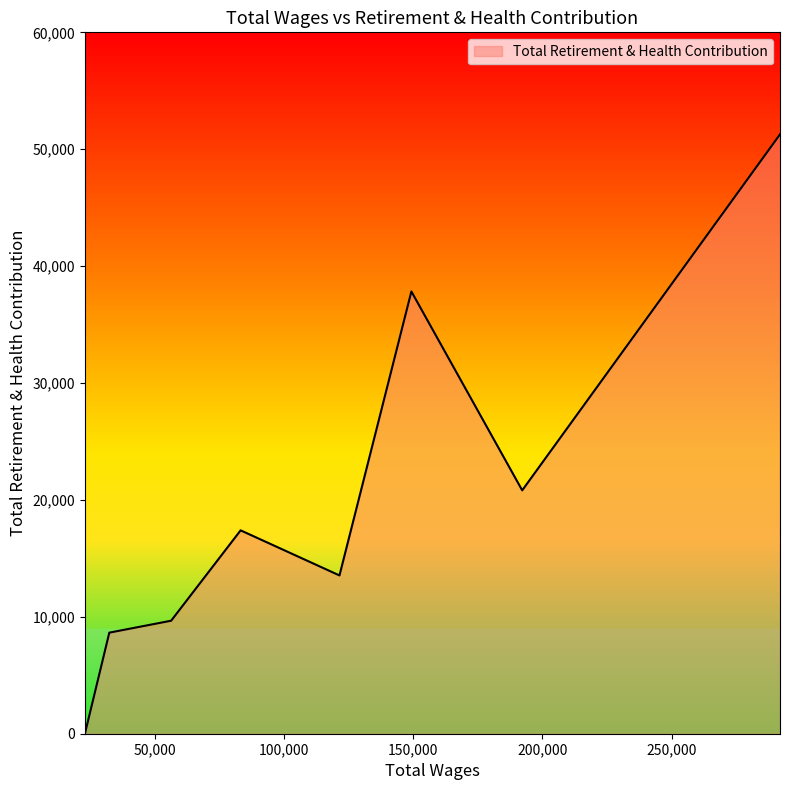

What is the greatest value displayed?

51272